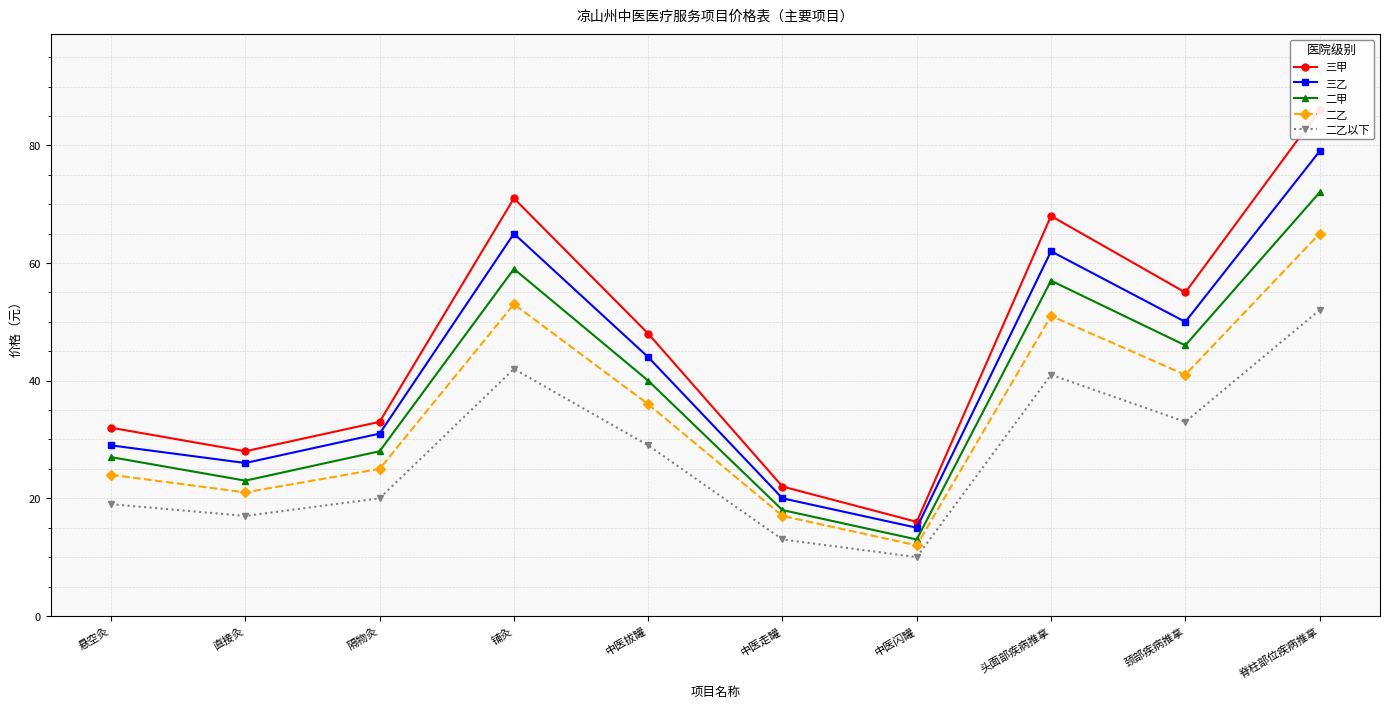

What is the smallest value displayed?

10